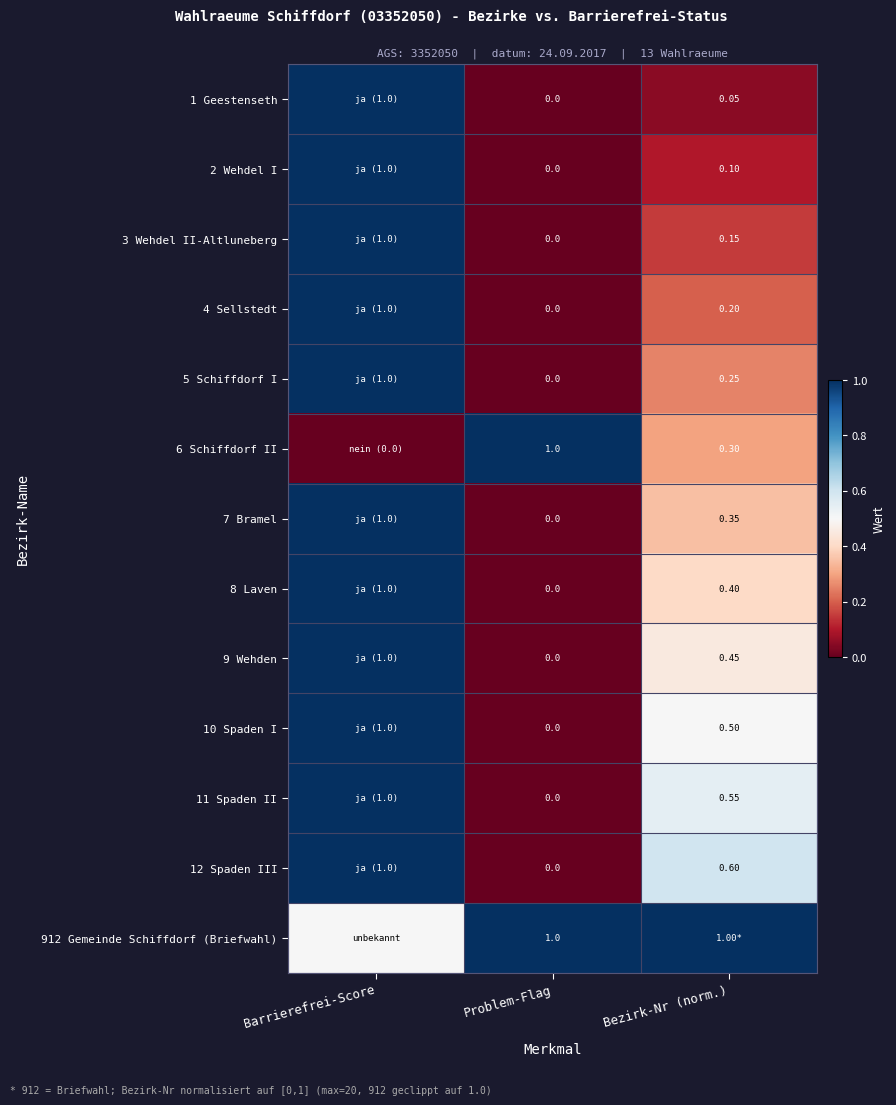

Is the value of 4 Sellstedt at Bezirk-Nr (norm.) greater than the value of 12 Spaden III at Problem-Flag?

Yes